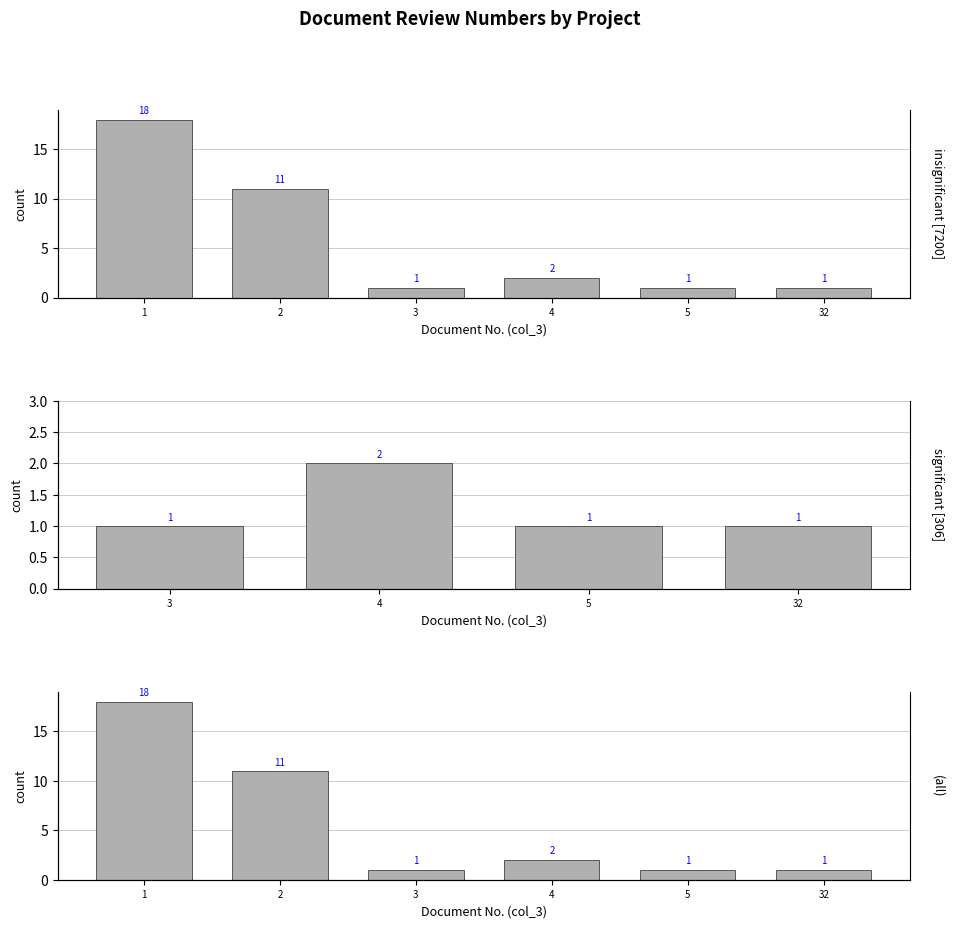

Reading left to right, list all the values displayed in this chart.

1=18	2=11	3=1	4=2	5=1	32=1